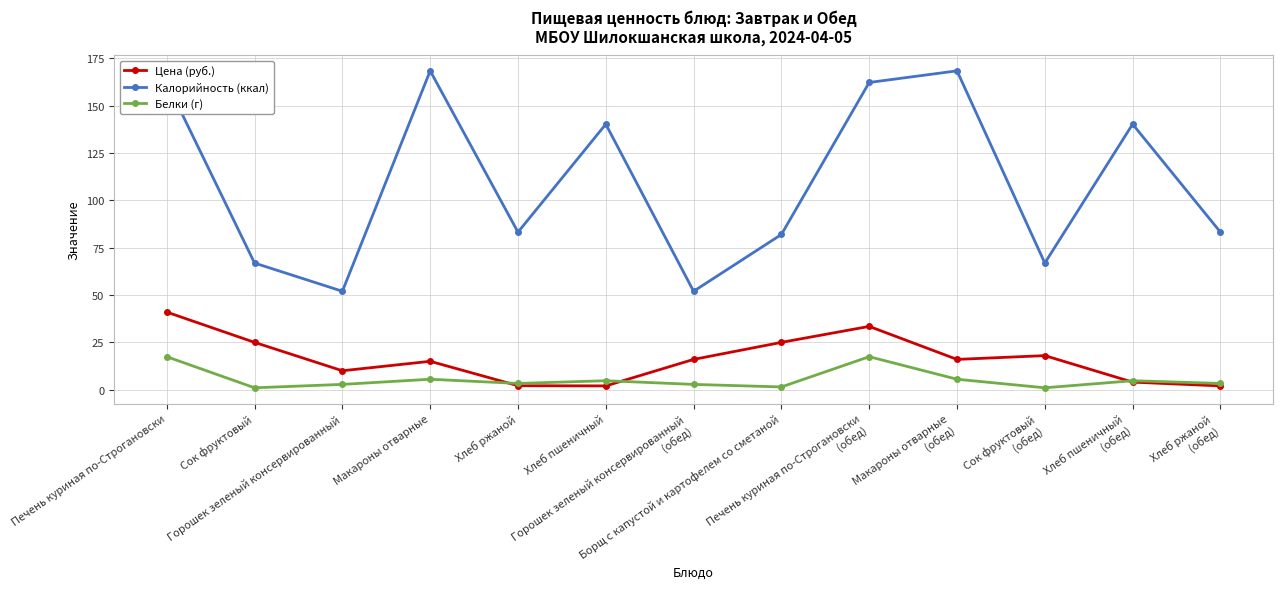

True or false: Белки (г) has more than 1 points higher than both neighbors.

True